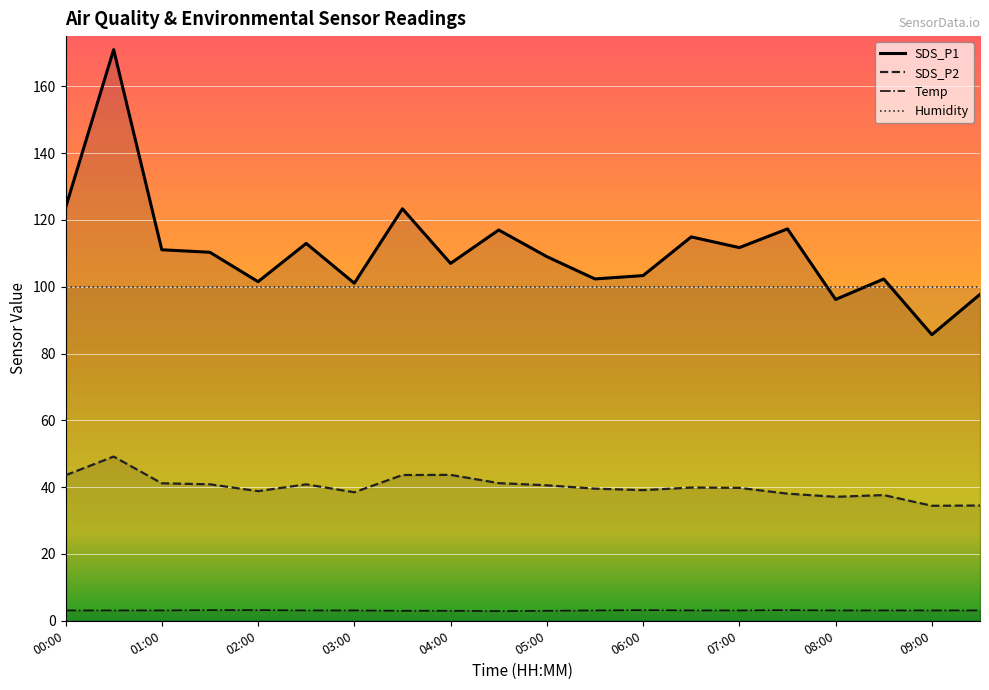

Does the chart display data point markers on the line(s)?

No